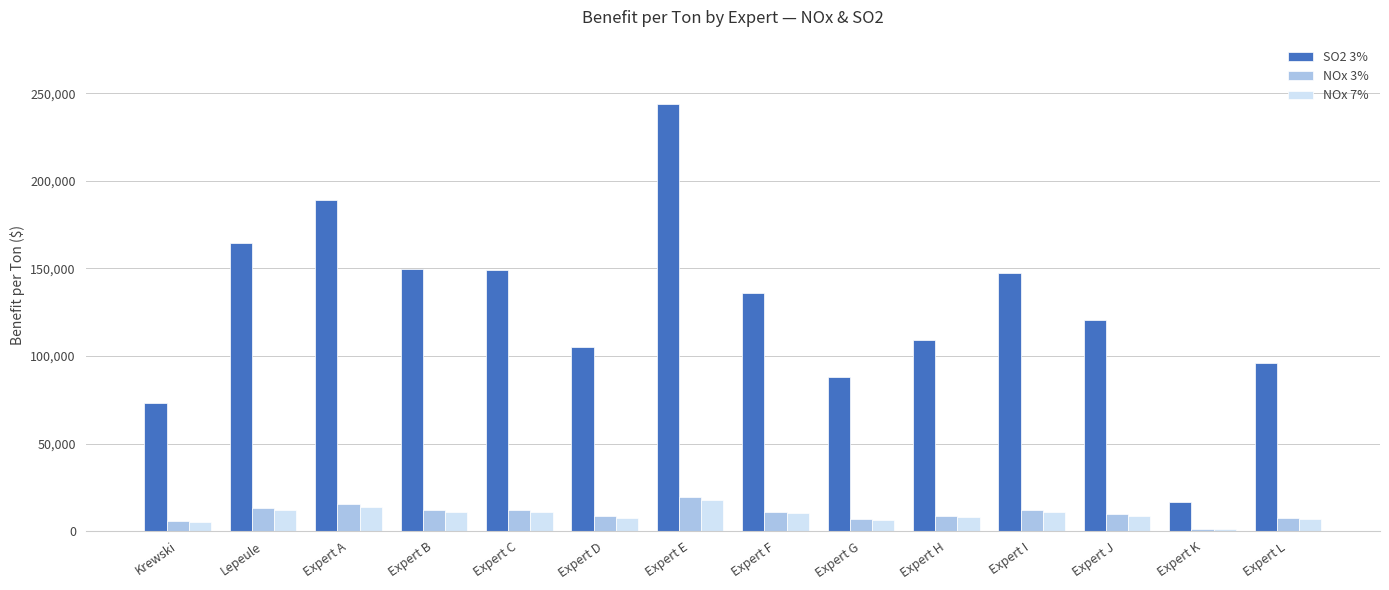

True or false: SO2 3% has a value of 43965 at Expert L.

False